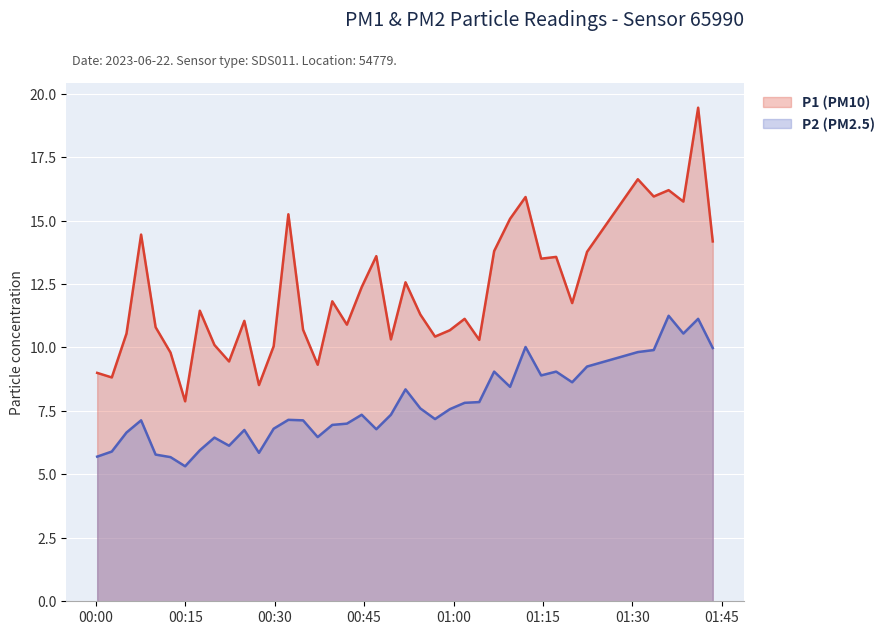

Which series has the largest range (max minus min)?

P1